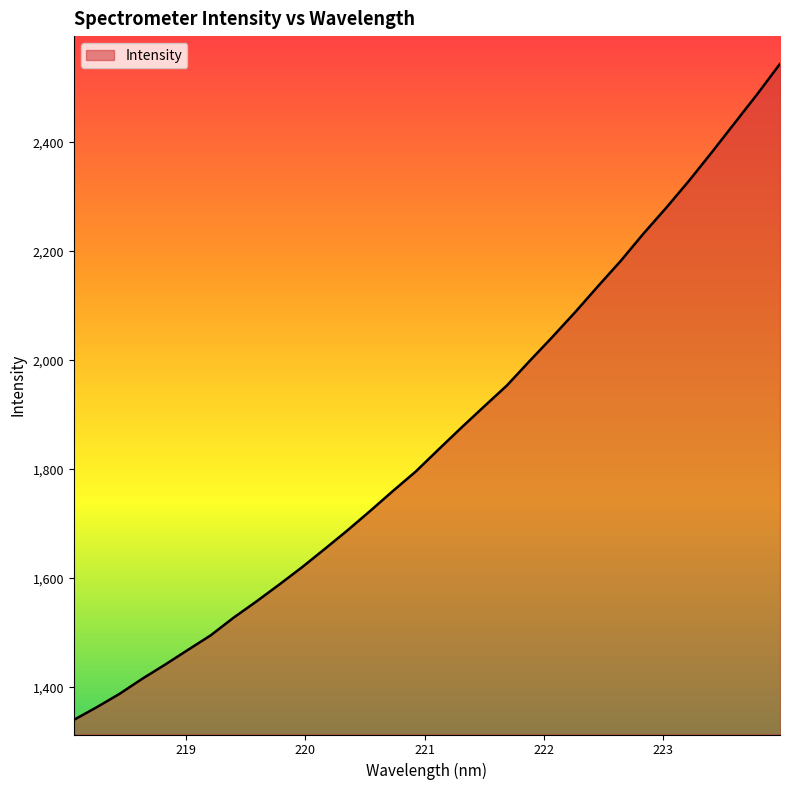

What is the smallest value displayed?

1340.4